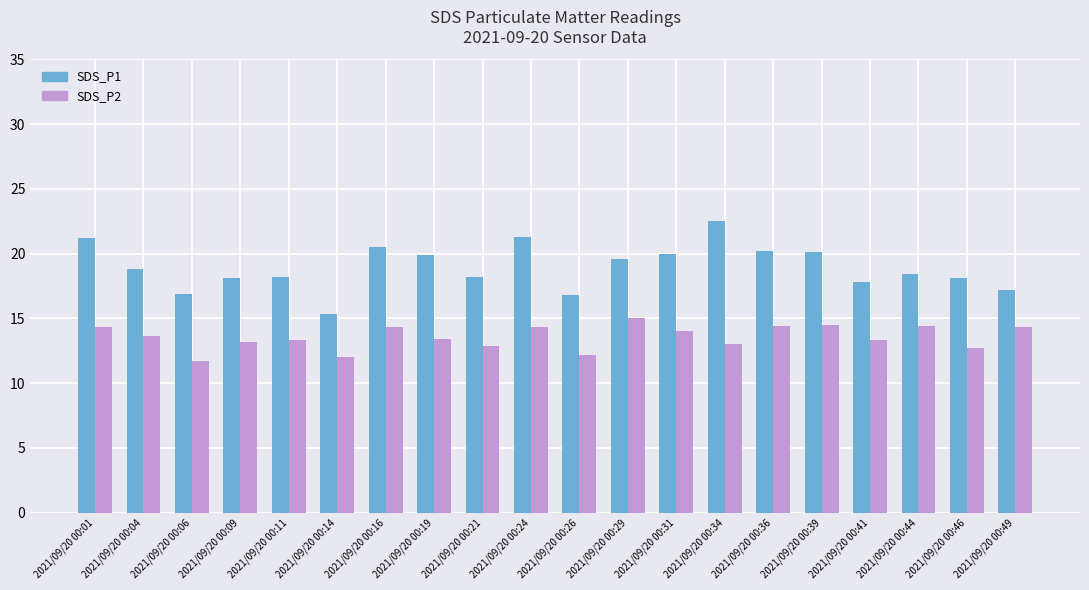

What is the difference between the maximum and second lowest values in the SDS_P1 series?

5.7